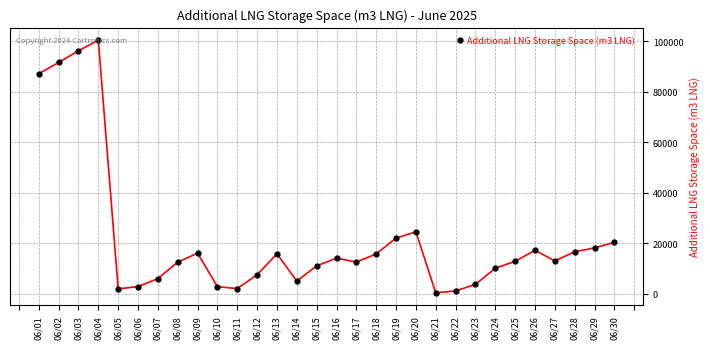

What is the maximum value shown in the chart?

100459